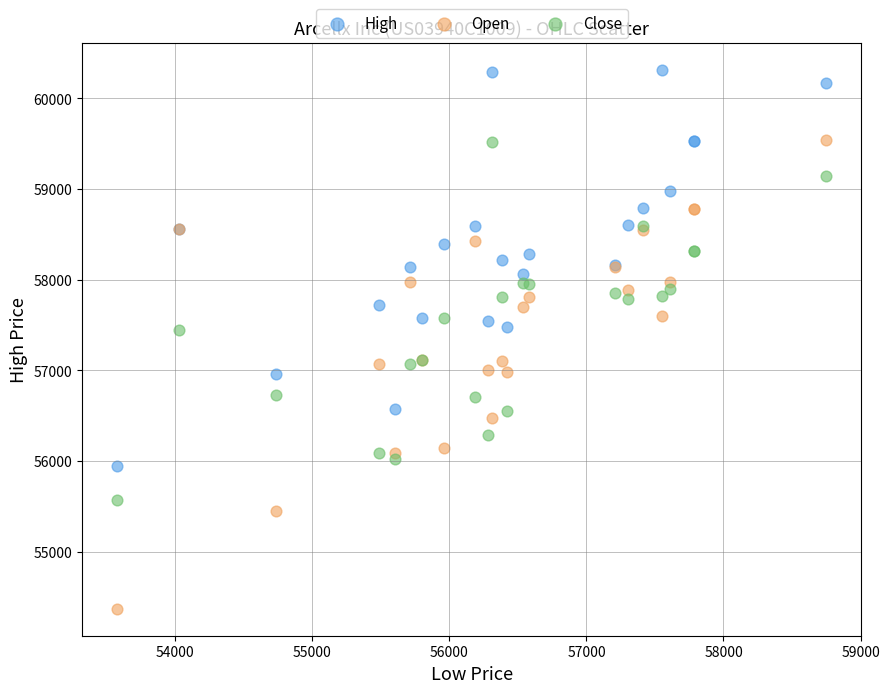

Which series contains the lowest Y value?

Open